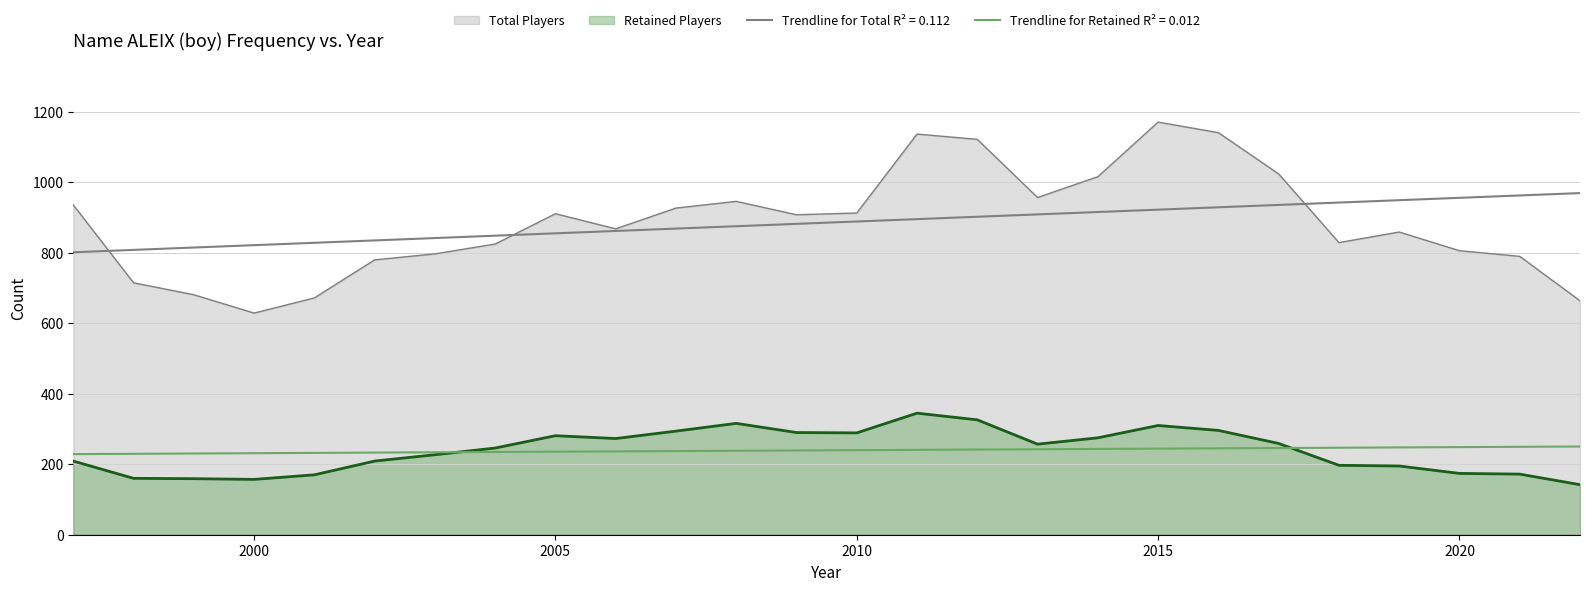

Reading right to left, list all the values displayed in this chart.

Total Players: 664	790	806	859	829	1024	1141	1171	1016	957	1122	1137	913	908	946	927	868	911	825	797	780	672	629	681	715	936
Retained Players: 142	172	174	195	197	259	296	310	275	257	326	345	289	290	316	294	273	281	246	227	209	170	157	159	160	209